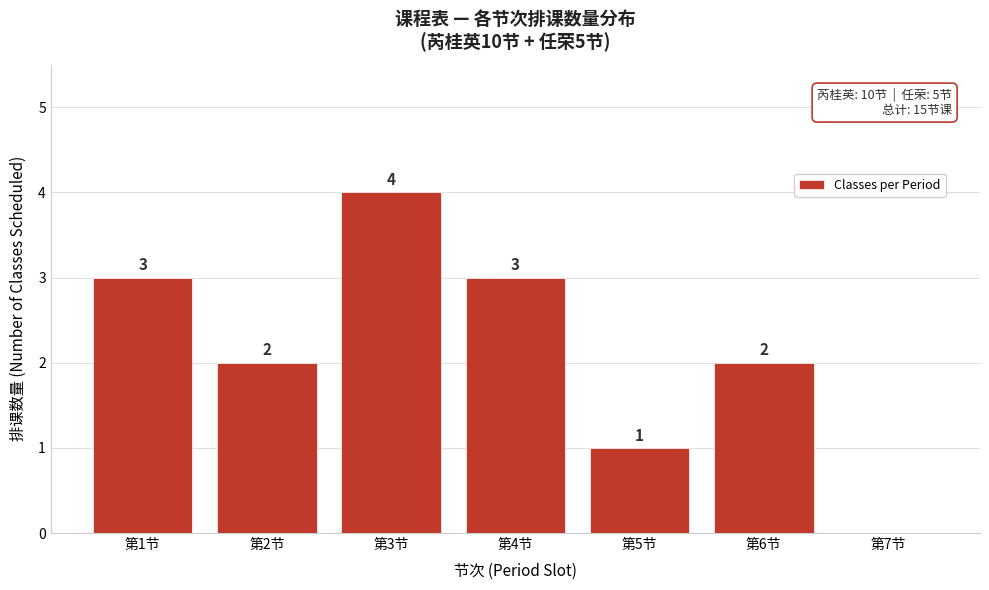

Reading left to right, extract all data points from this chart.

第1节=3	第2节=2	第3节=4	第4节=3	第5节=1	第6节=2	第7节=0